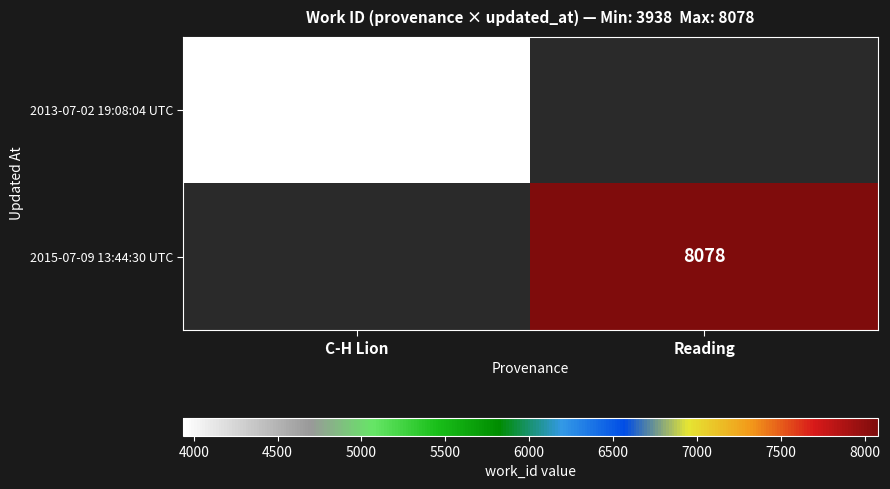

The 2015-07-09 13:44:30 UTC series shows 8078 at Reading. True or false?

True